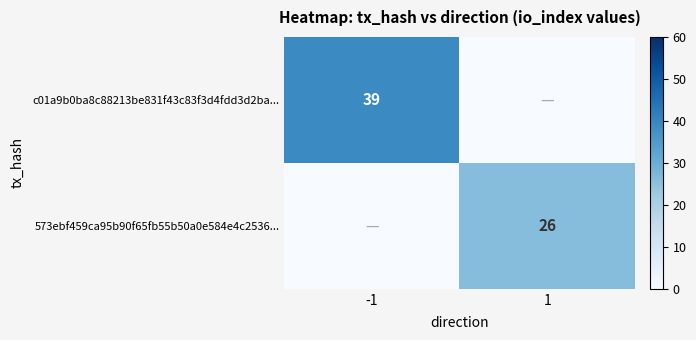

The 573ebf459ca95b90f65fb55b50a0e584e4c2536... series shows 26 at 1. True or false?

True